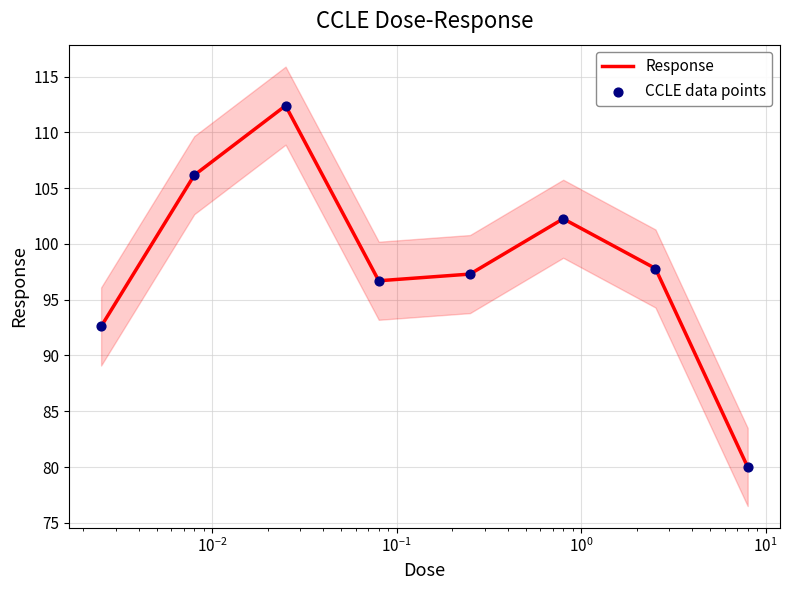

Which series contains the lowest Y value?

Response